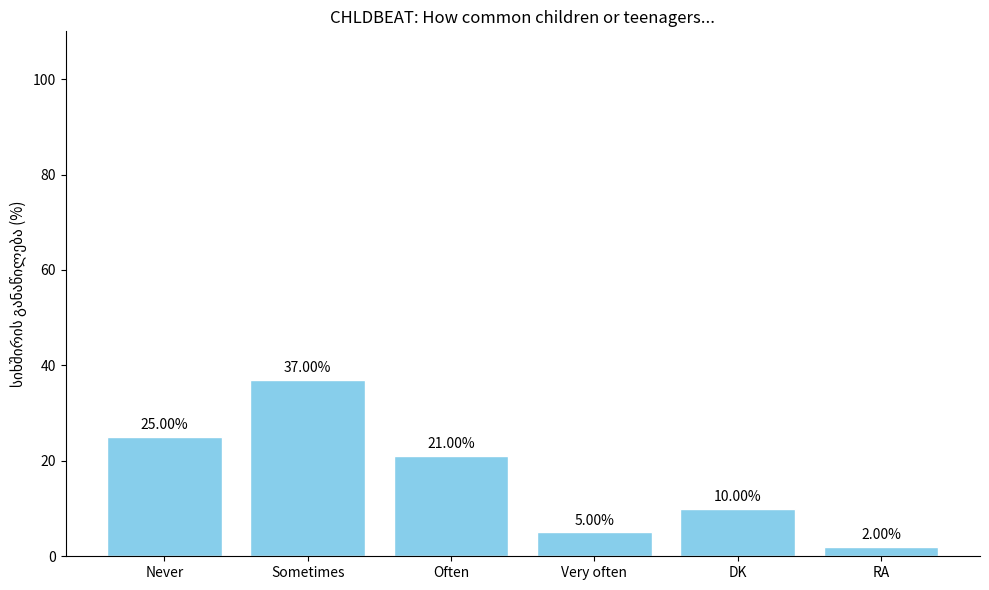

List the labels in order of value, largest first.

Sometimes, Never, Often, DK, Very often, RA